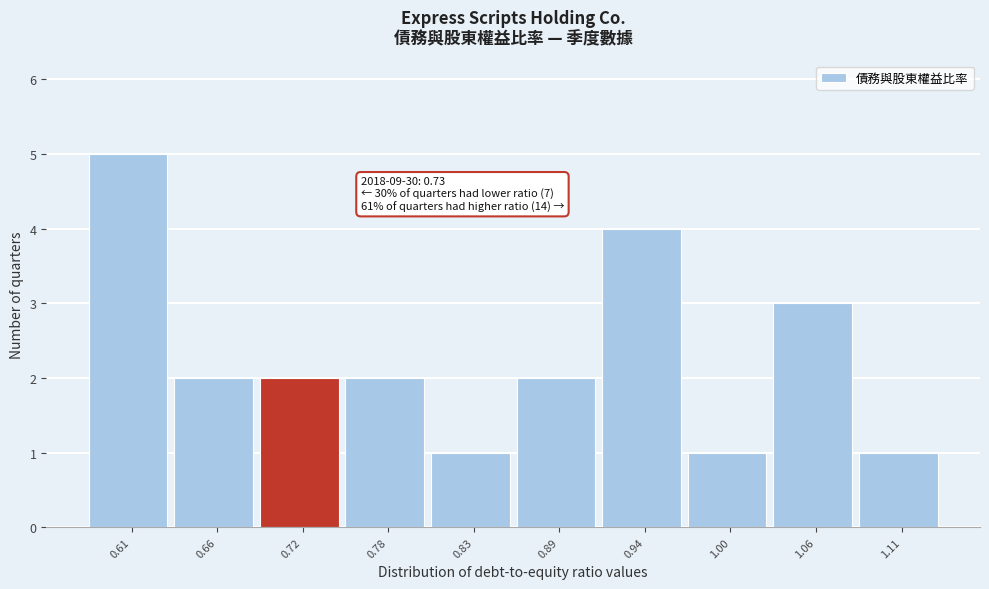

Which range on the x-axis has the tallest bar?

0.580 to 0.636